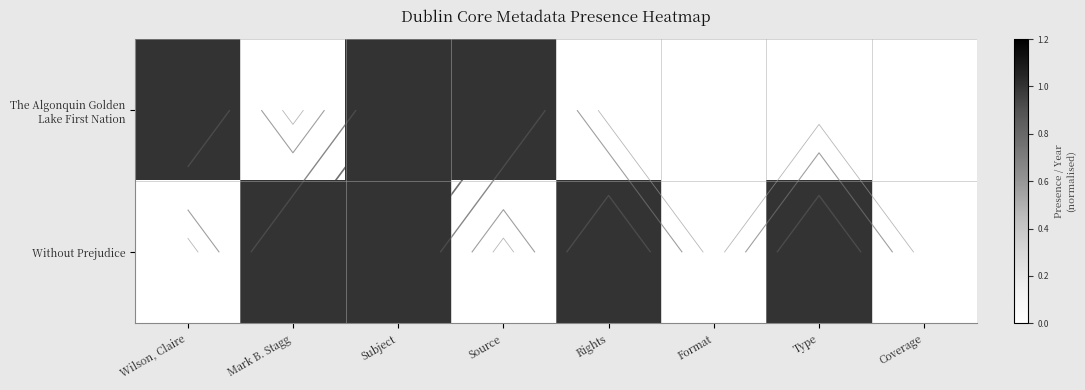

List the series in order of their peak value, lowest first.

The Algonquin Golden Lake First Nation, Without Prejudice